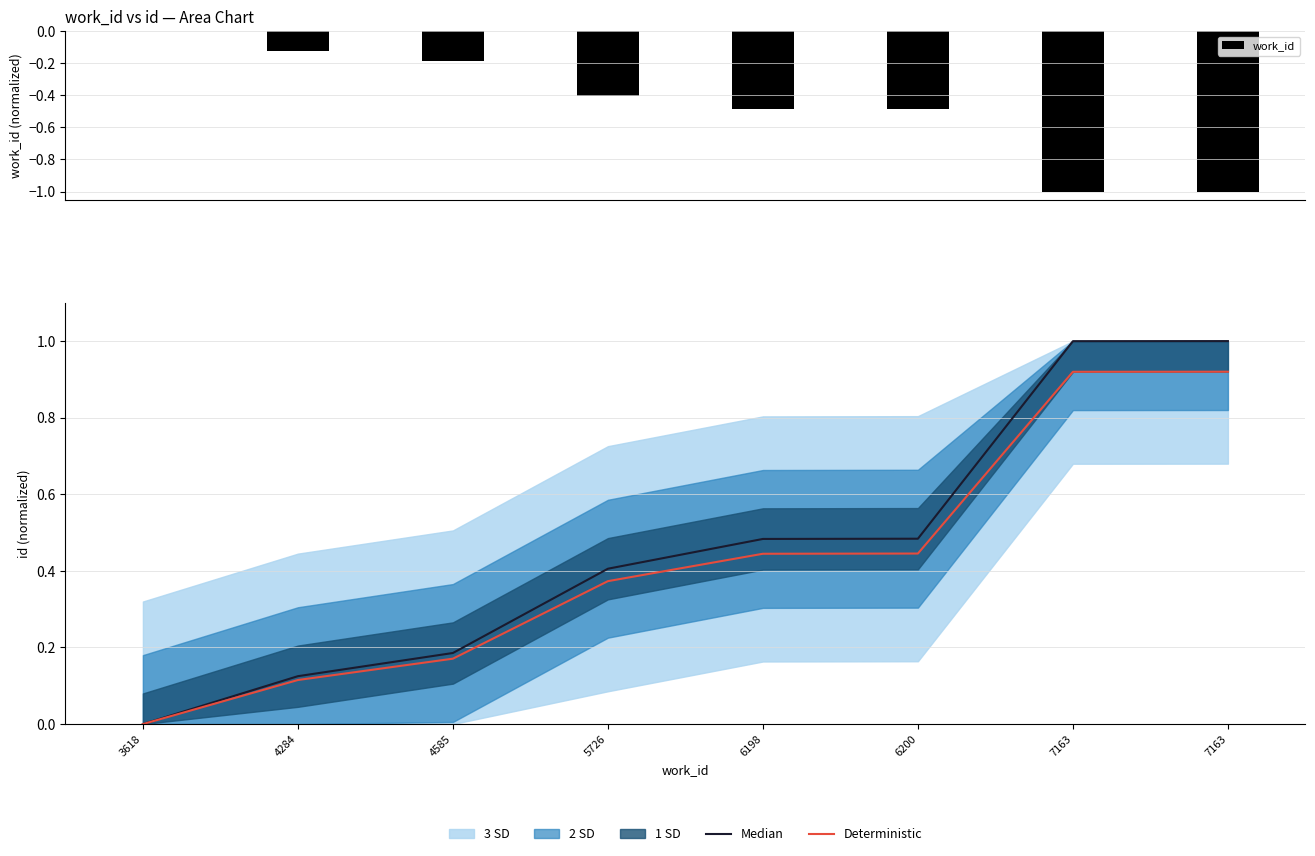

Reading left to right, extract all data points from this chart.

work_id: 3618=0.0	4284=-0.1	4585=-0.2	5726=-0.4	6198=-0.5	6200=-0.5	7163=-1.0	7163=-1.0
Median: 3618=0.0	4284=0.1	4585=0.2	5726=0.4	6198=0.5	6200=0.5	7163=1.0	7163=1.0
Deterministic: 3618=0.0	4284=0.1	4585=0.2	5726=0.4	6198=0.4	6200=0.4	7163=0.9	7163=0.9